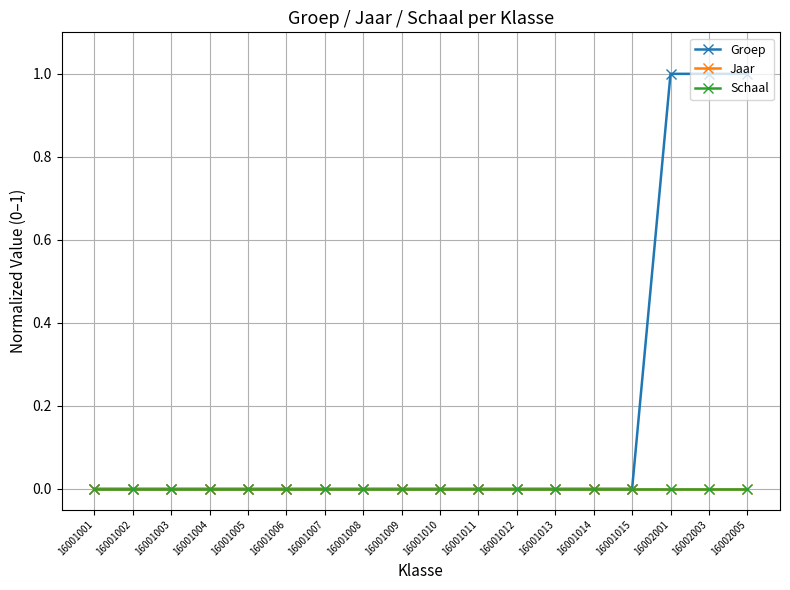

At 16001001, list the series in order from smallest to largest.

Groep, Jaar, Schaal